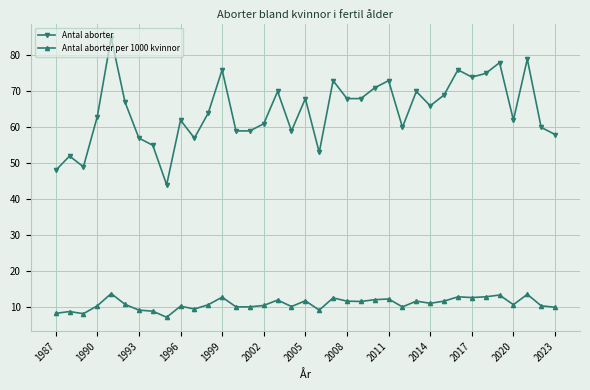

Which series has the largest range (max minus min)?

Antal aborter